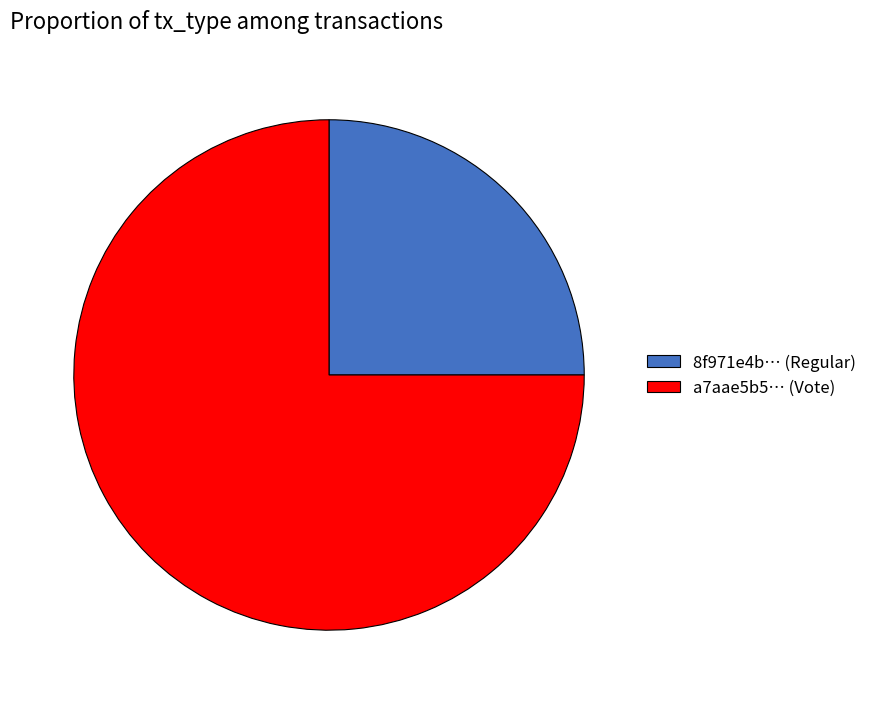

Rank the categories by value from highest to lowest.

a7aae5b5… (Vote), 8f971e4b… (Regular)